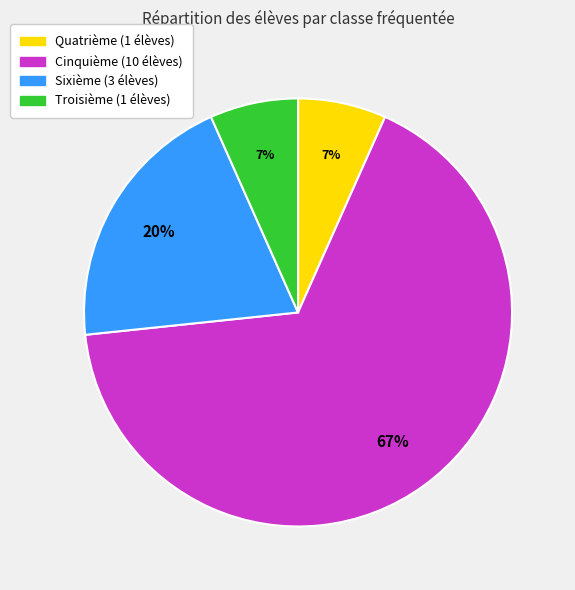

How many segments does this pie chart have?

4